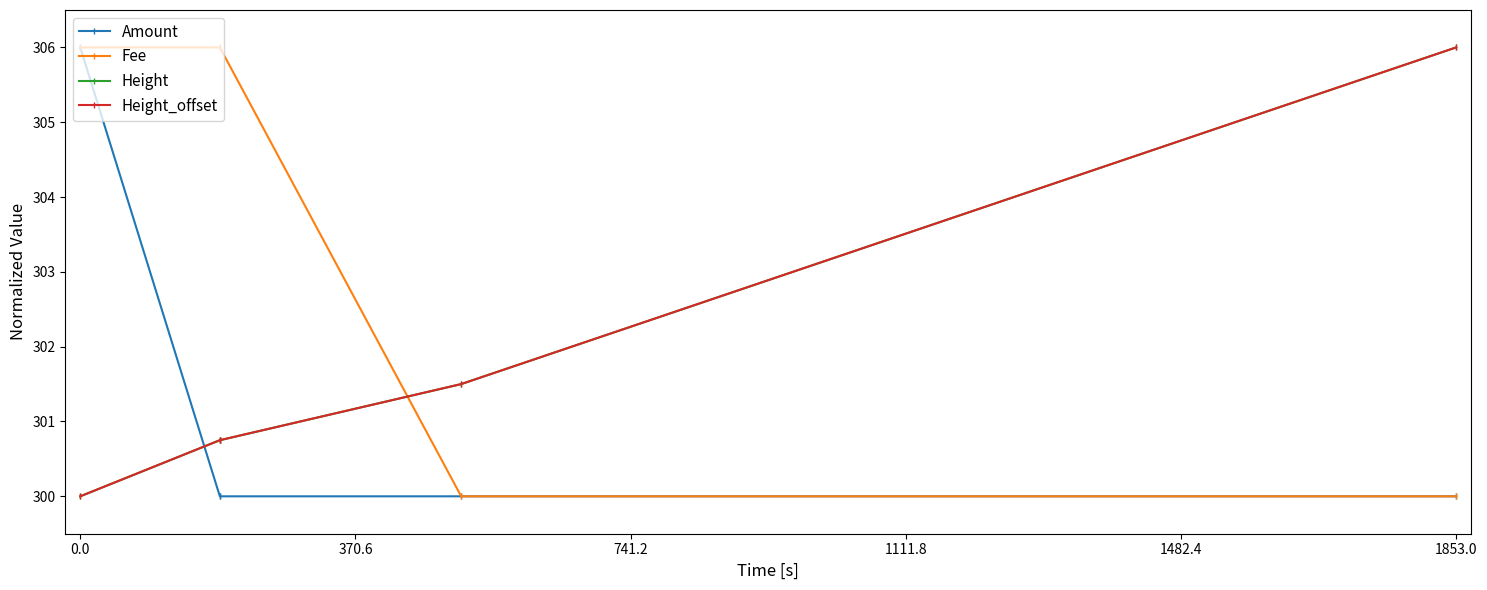

What is the difference between the Fee values at 0.0 and 1853.0?

6.0